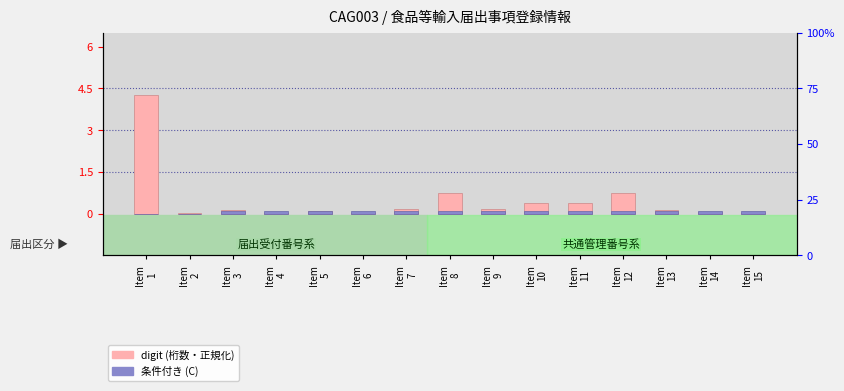

Which series has the widest spread of values?

digit (正規化)